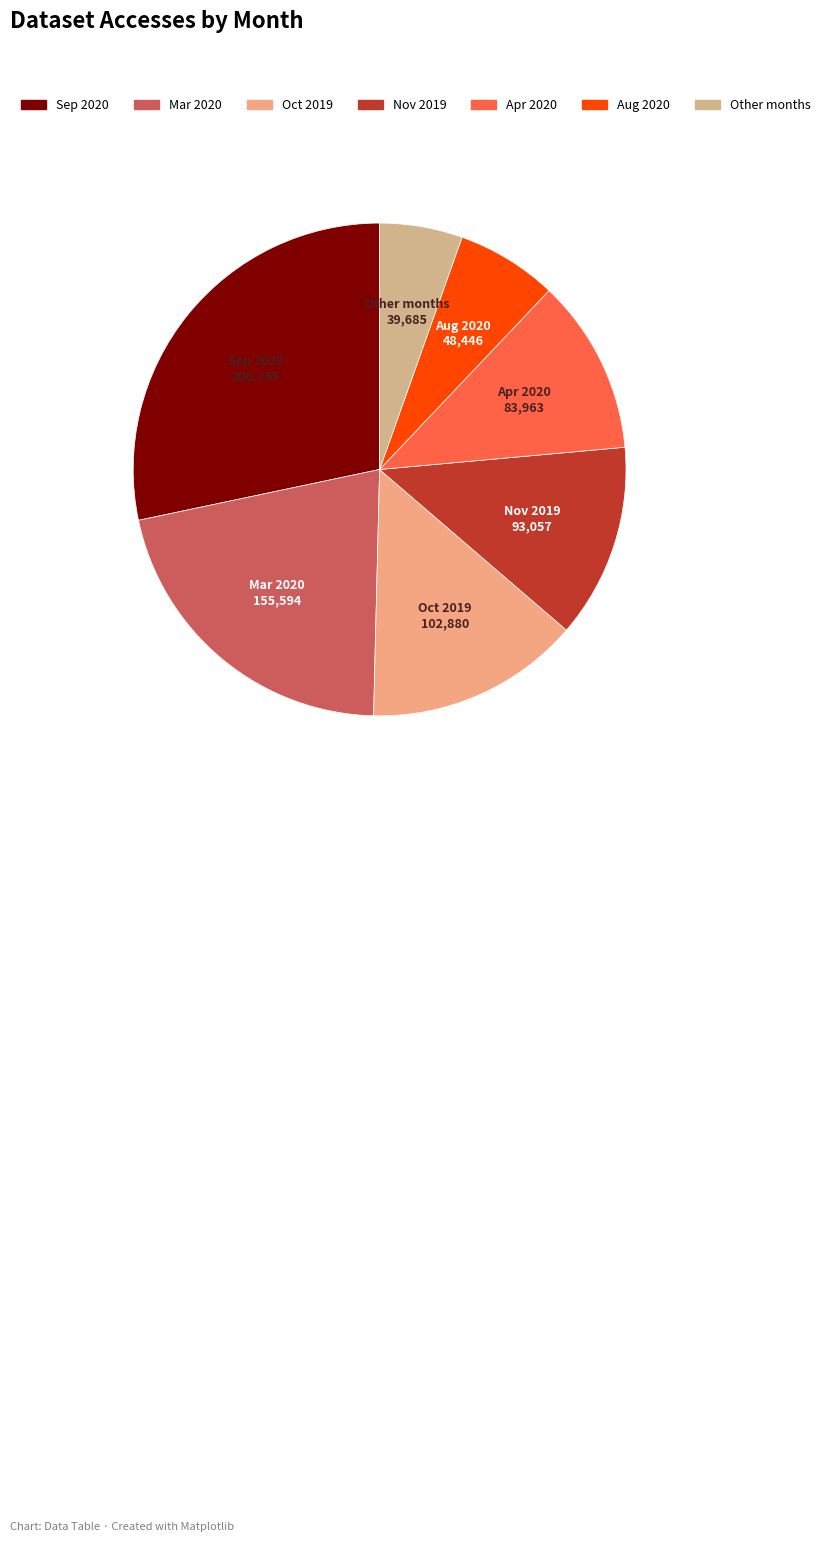

Count the number of slices in the pie.

7